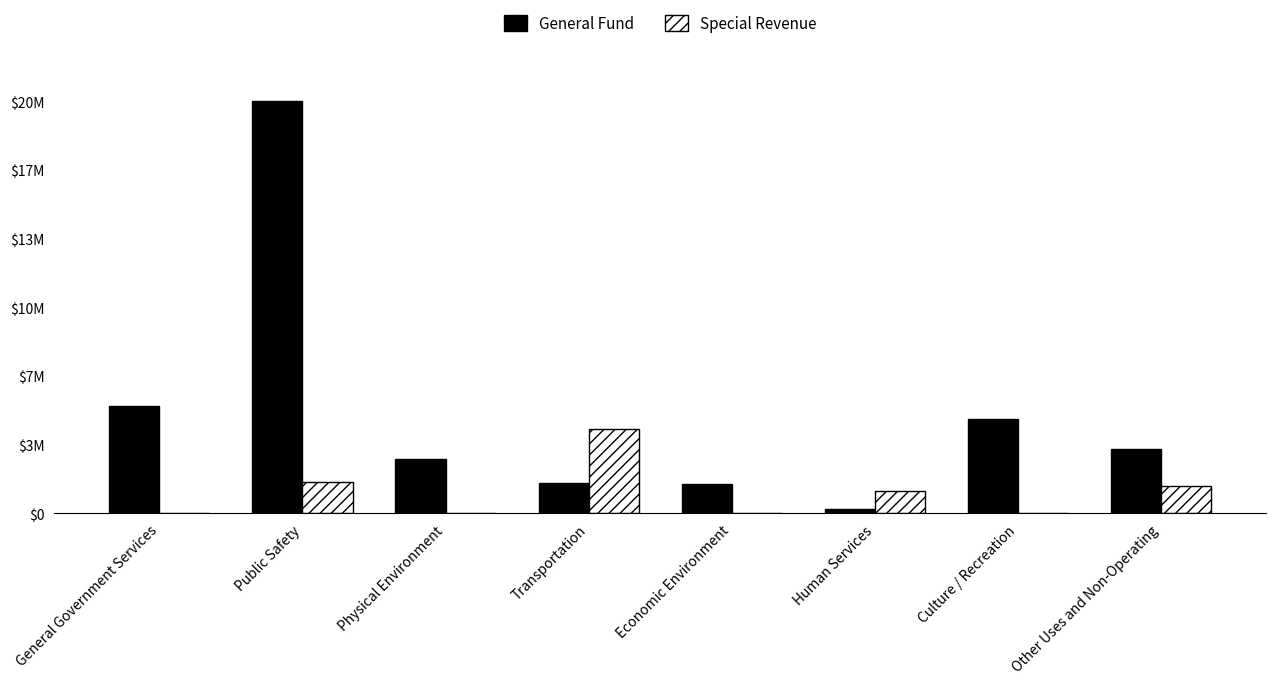

What is the highest value of the General Fund series?

19855207